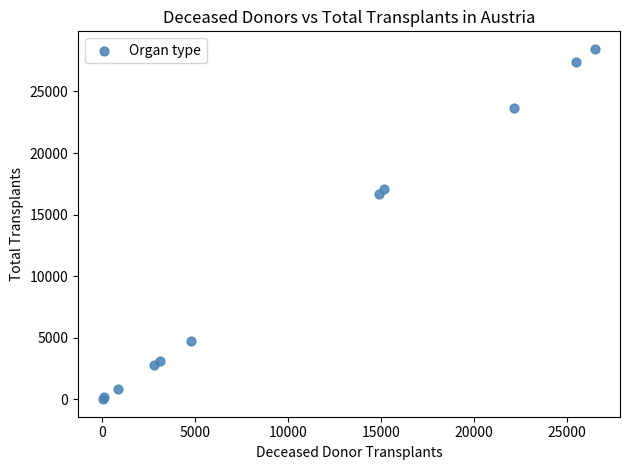

What Y value in the scatter plot is closest to 14241?

16689